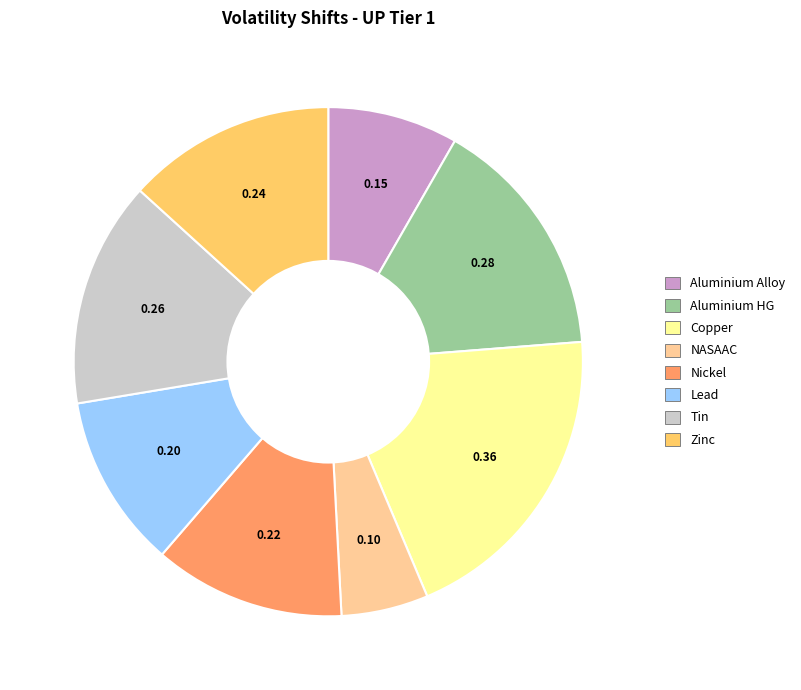

Rank the categories by value from lowest to highest.

NASAAC, Aluminium Alloy, Lead, Nickel, Zinc, Tin, Aluminium HG, Copper